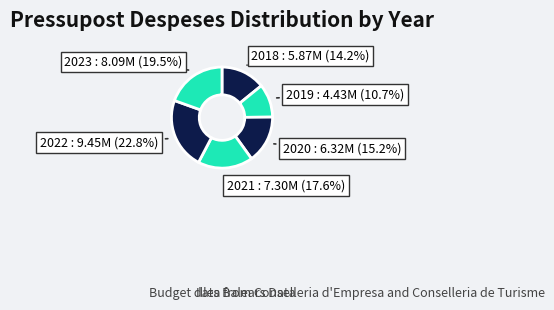

Is it true that 2022 is 34% of the pie?

False